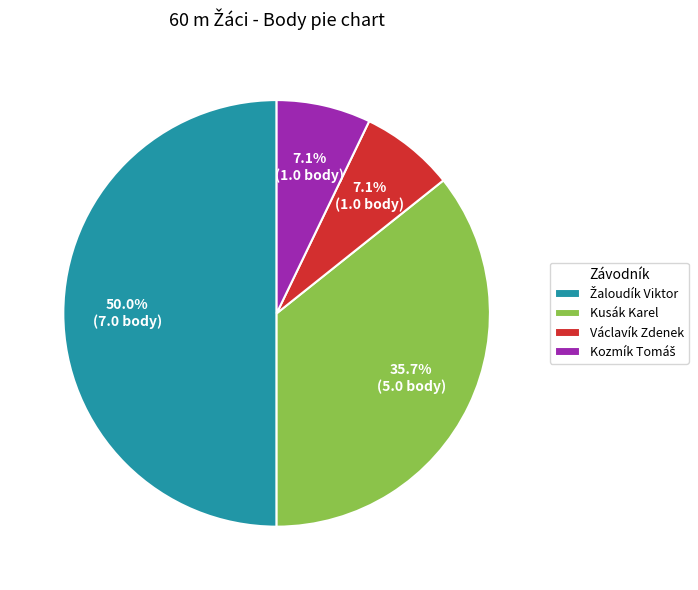

Rank the categories by value from highest to lowest.

Žaloudík Viktor, Kusák Karel, Václavík Zdenek, Kozmík Tomáš